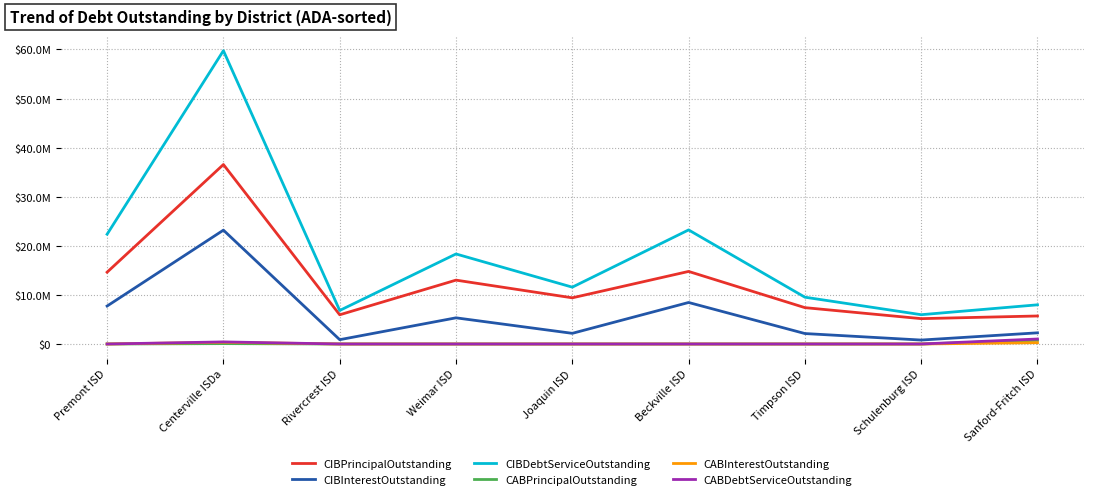

What are all the series names shown in the legend?

CIBPrincipalOutstanding, CIBInterestOutstanding, CIBDebtServiceOutstanding, CABPrincipalOutstanding, CABInterestOutstanding, CABDebtServiceOutstanding